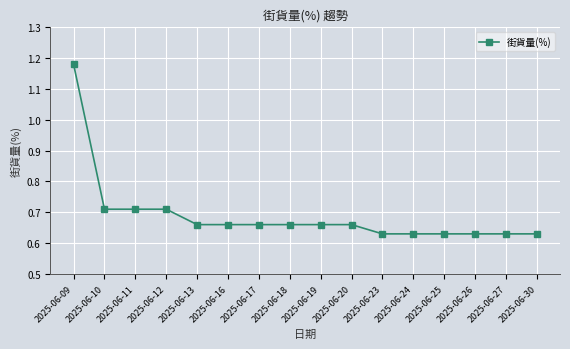

Count the values in the range 0 to 1.

15